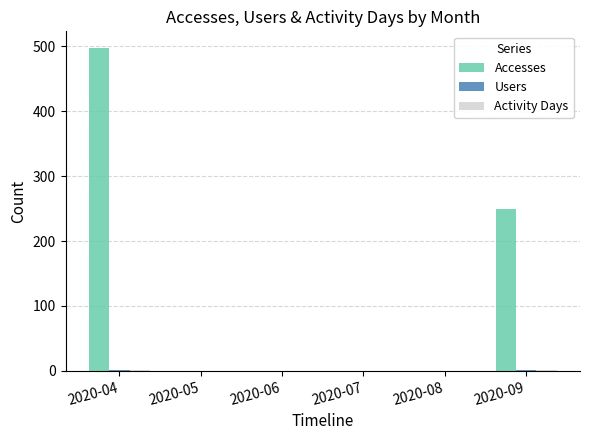

Between 2020-08 and 2020-09, which series saw the biggest shift?

Accesses